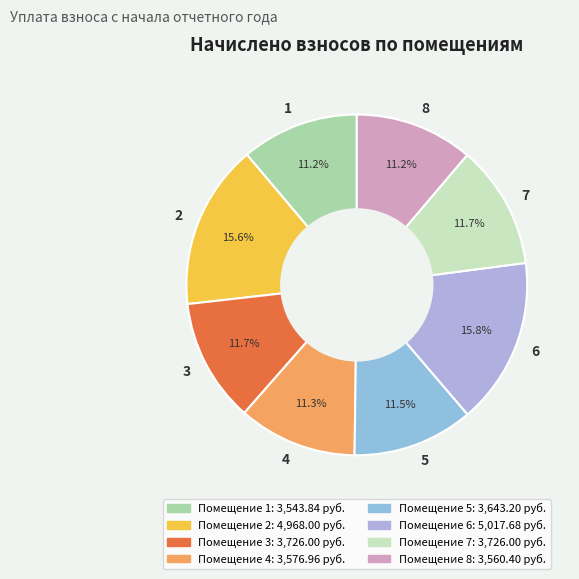

To the nearest percent, what portion does 2 represent?

16%